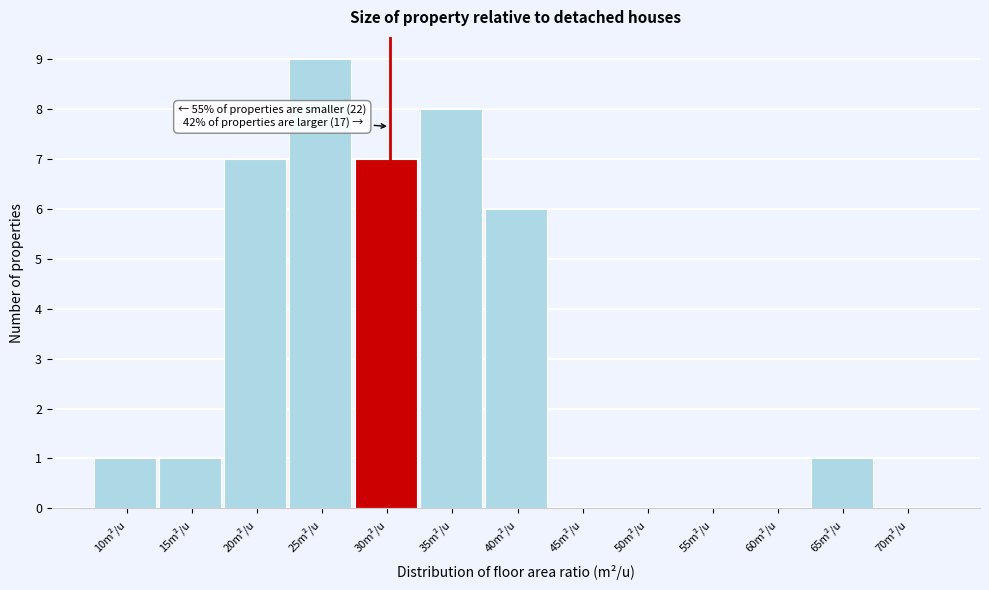

Reading left to right, what are all the values shown in this chart?

10m²/u=1	15m²/u=1	20m²/u=7	25m²/u=9	30m²/u=7	35m²/u=8	40m²/u=6	45m²/u=0	50m²/u=0	55m²/u=0	60m²/u=0	65m²/u=1	70m²/u=0